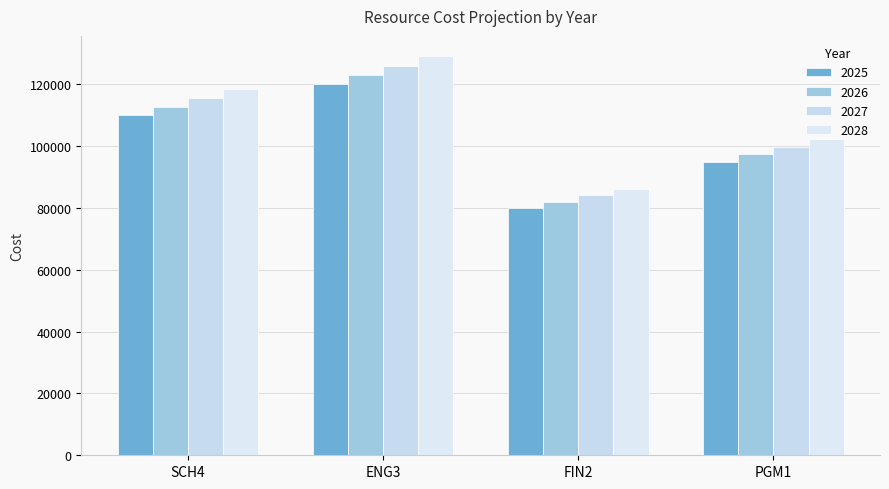

What is the minimum value shown in the chart?

80000.0